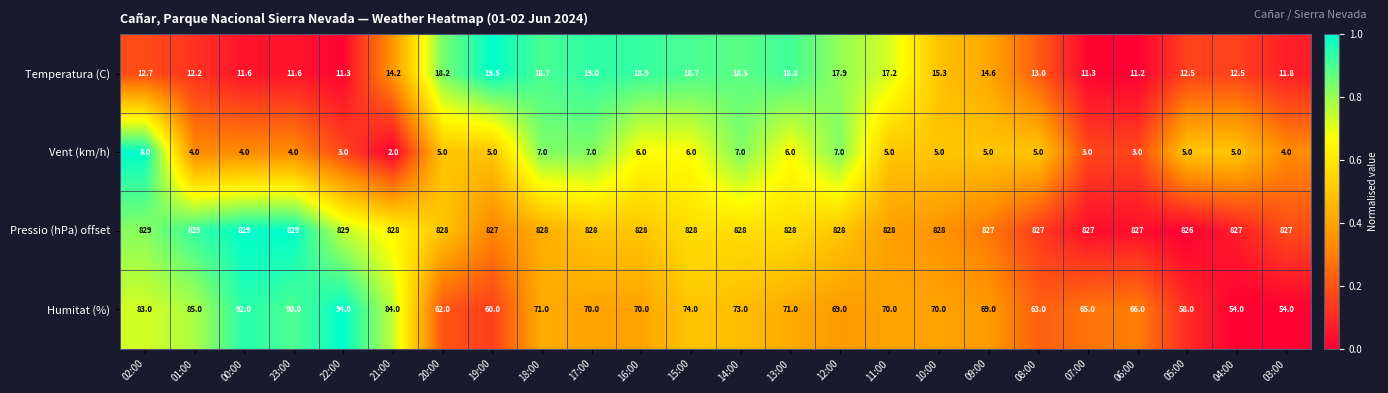

The Pressio (hPa) offset series shows 417.0 at 14:00. True or false?

False